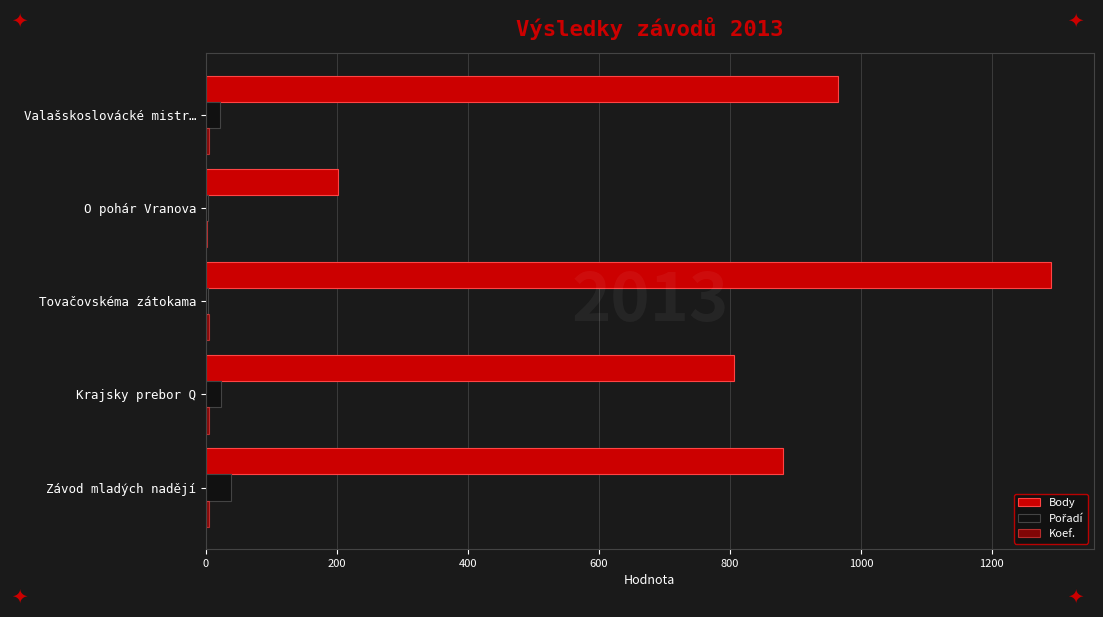

What is the minimum value for Koef.?

2